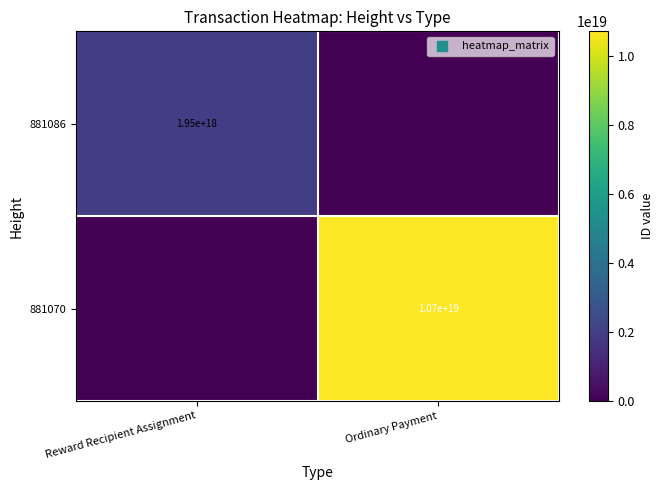

What is the total value across all series at Reward Recipient Assignment?

1953133364600659200